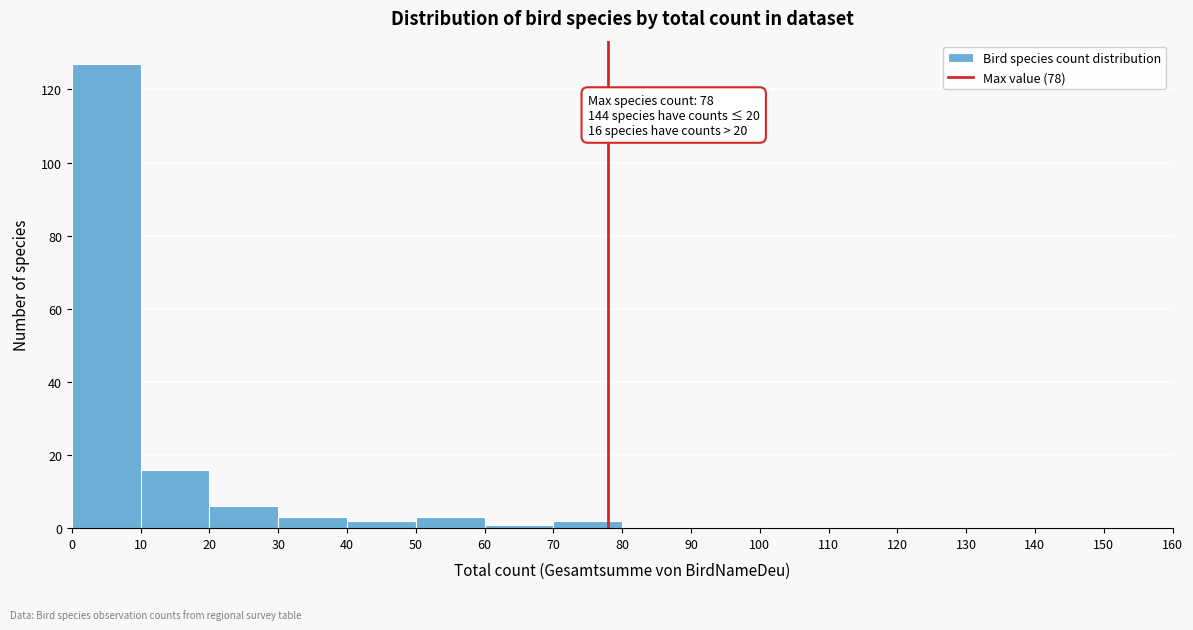

Over which range of the x-axis is the bar tallest?

0 to 10